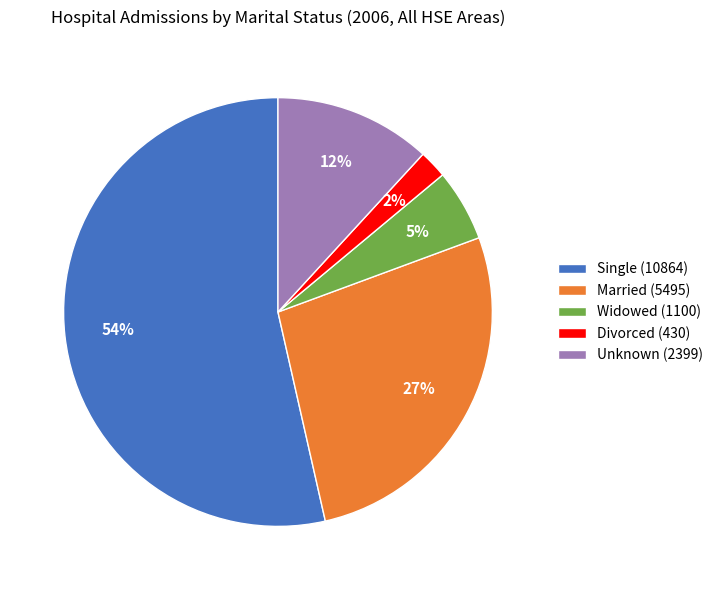

Count the number of slices in the pie.

5